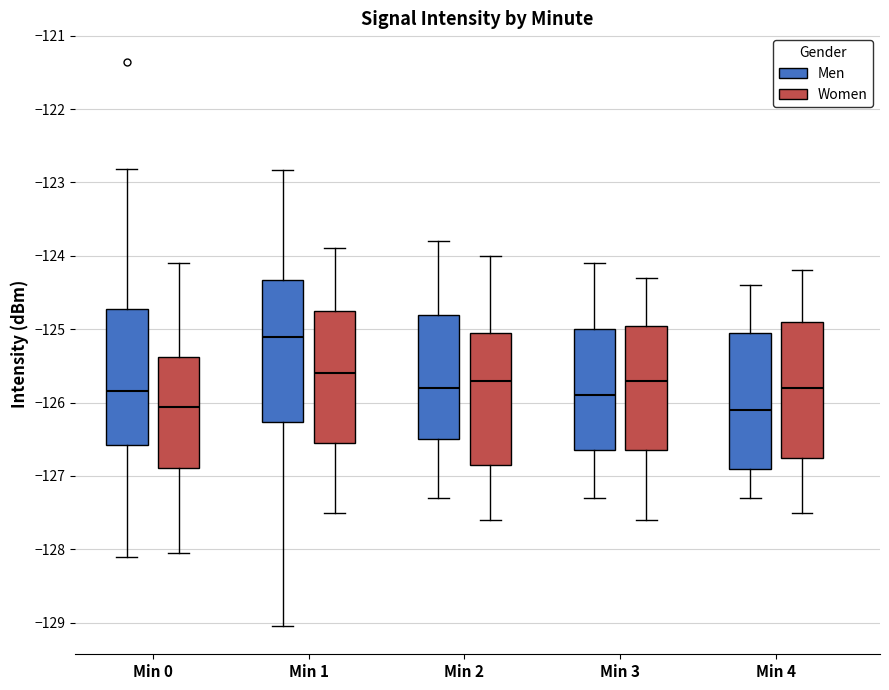

Reading left to right, transcribe this box plot: for each box, give where its median line is, the range the box spans, and where its two whiskers end, as read against the y-axis. The values are not printed on the chart, so give them approximately, as read against the axis.

Min 0 (Men): median -125.8, box -126.6 to -124.7, whiskers -128.1 to -122.8
Min 0 (Women): median -126.1, box -126.9 to -125.4, whiskers -128.1 to -124.1
Min 1 (Men): median -125.1, box -126.3 to -124.3, whiskers -129.0 to -122.8
Min 1 (Women): median -125.6, box -126.5 to -124.7, whiskers -127.5 to -123.9
Min 2 (Men): median -125.8, box -126.5 to -124.8, whiskers -127.3 to -123.8
Min 2 (Women): median -125.7, box -126.8 to -125.0, whiskers -127.6 to -124.0
Min 3 (Men): median -125.9, box -126.6 to -125.0, whiskers -127.3 to -124.1
Min 3 (Women): median -125.7, box -126.6 to -124.9, whiskers -127.6 to -124.3
Min 4 (Men): median -126.1, box -126.9 to -125.0, whiskers -127.3 to -124.4
Min 4 (Women): median -125.8, box -126.7 to -124.9, whiskers -127.5 to -124.2